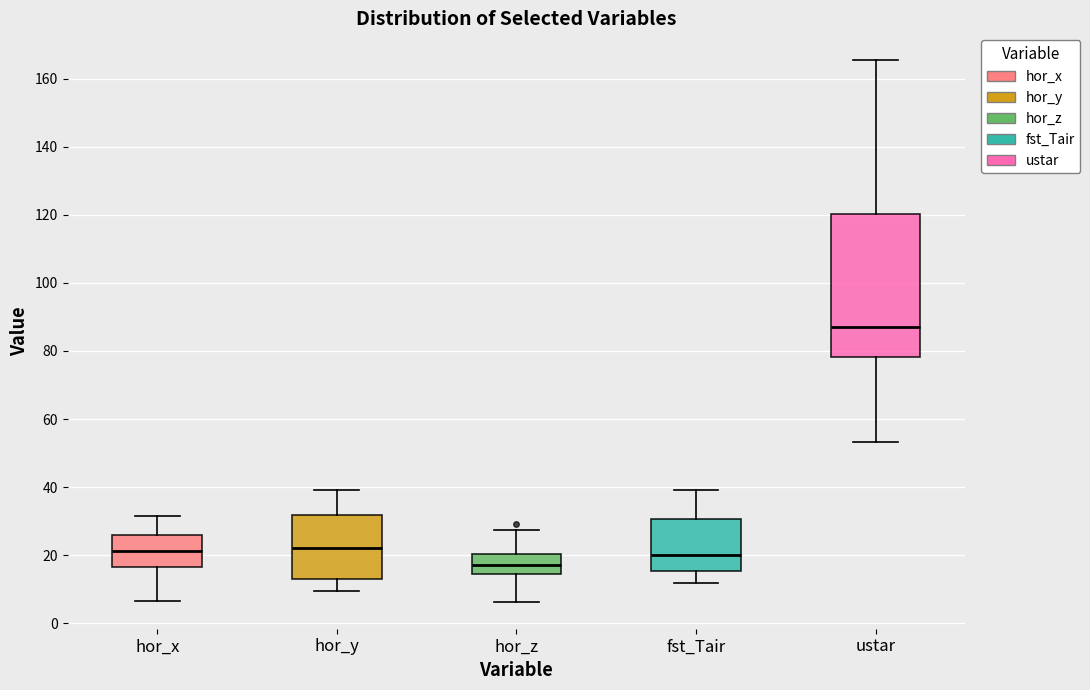

Which box is the tallest, from its lower edge to its upper edge?

ustar